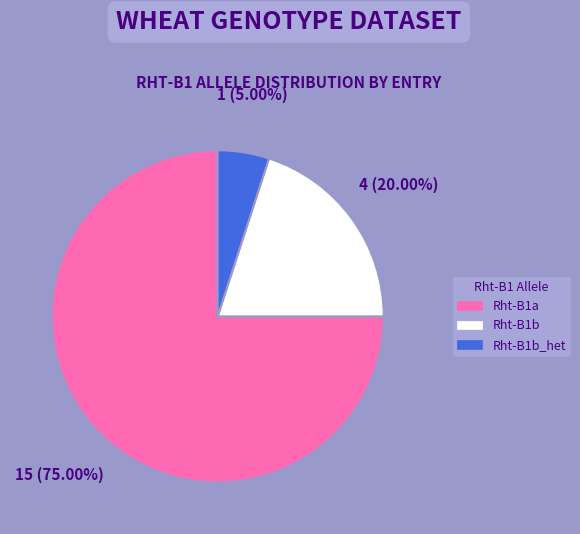

To the nearest percent, what percentage of the pie is Rht-B1b_het?

5%